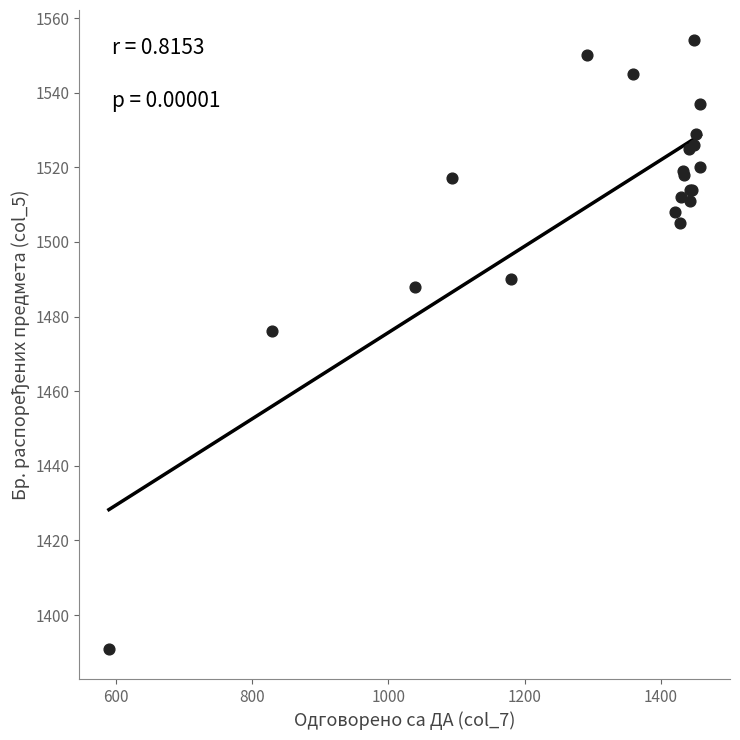

What Y value in the scatter plot is closest to 1472?

1476